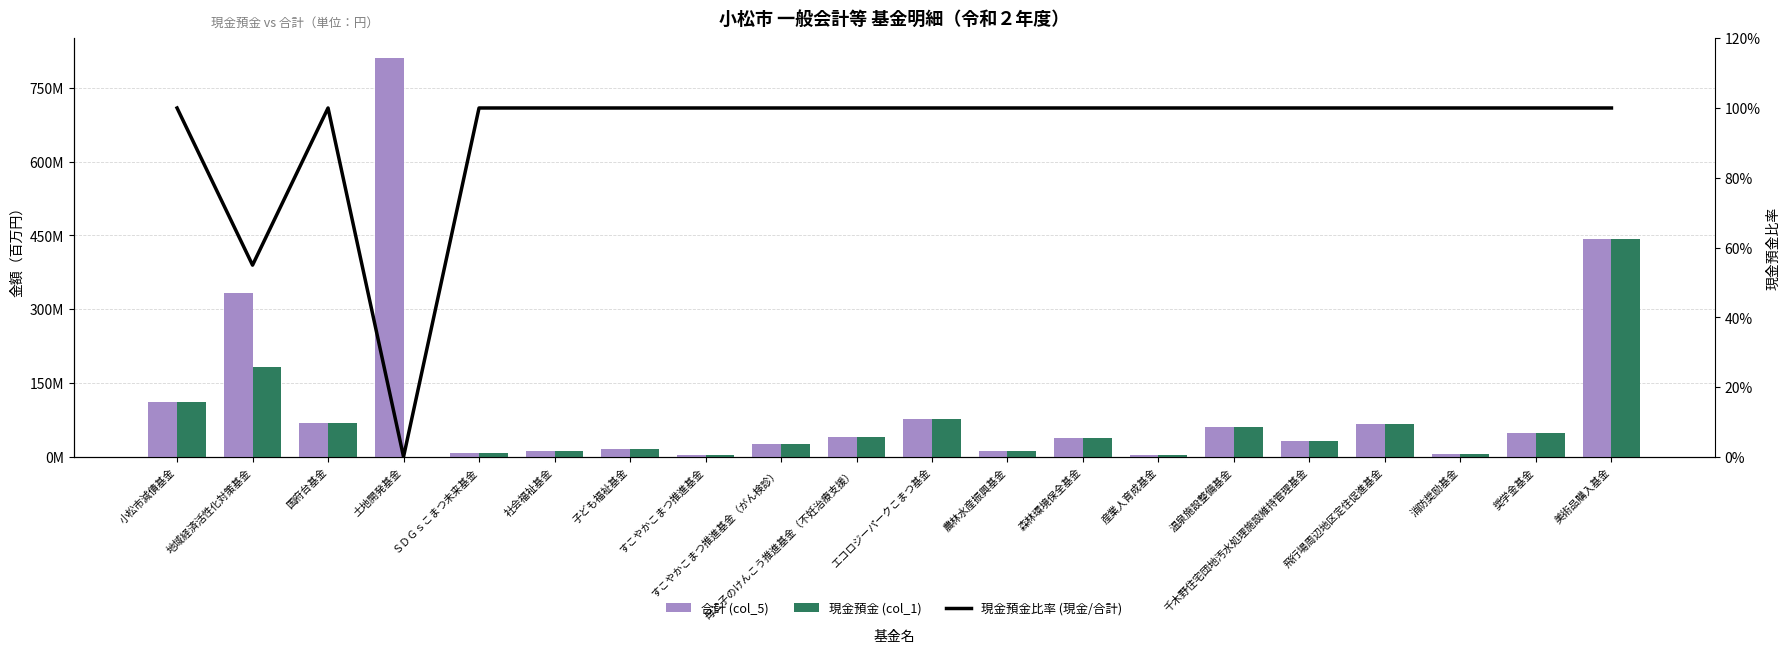

What are all the series names shown in the legend?

合計 (col_5), 現金預金 (col_1), 現金預金比率 (現金/合計)